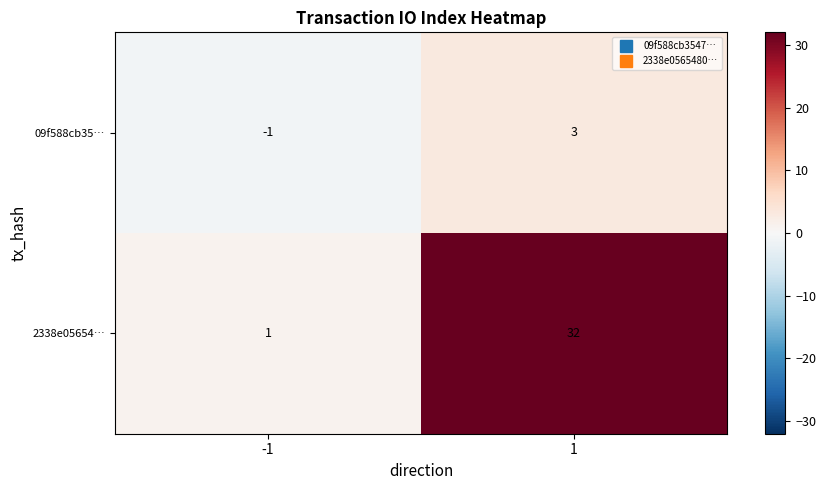

Reading left to right, list all the values displayed in this chart.

09f588cb35…: -1=-1	1=3
2338e05654…: -1=1	1=32